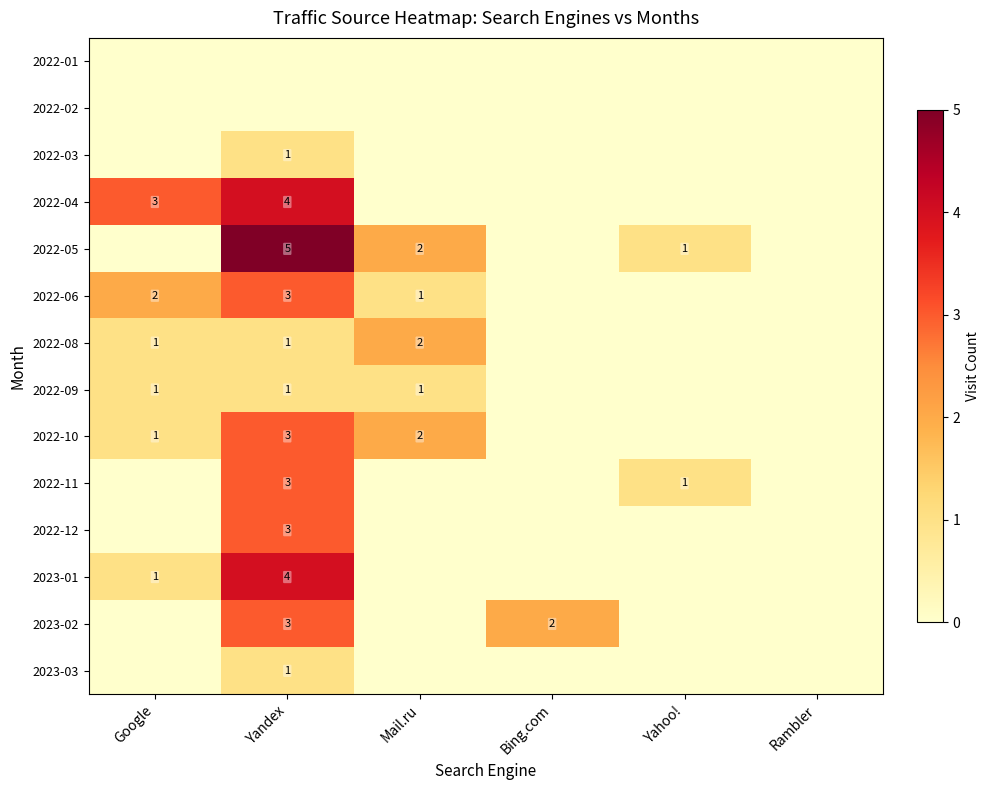

The 2022-08 series shows 1 at Mail.ru. True or false?

False